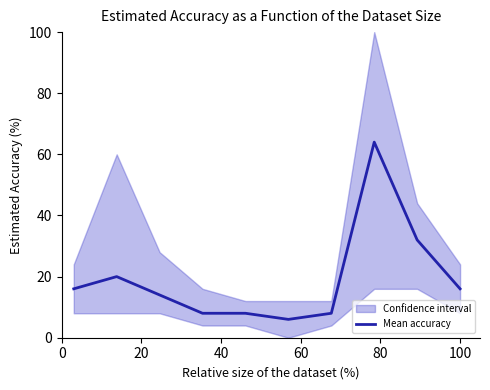

How many lines are shown in the chart?

1